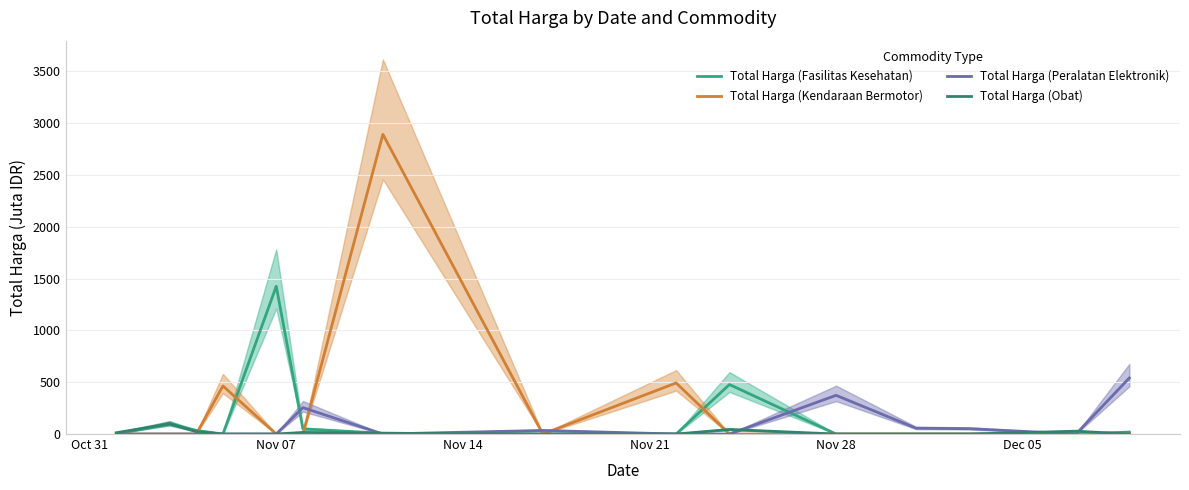

What is the total value across all series at Nov 21?

464.0